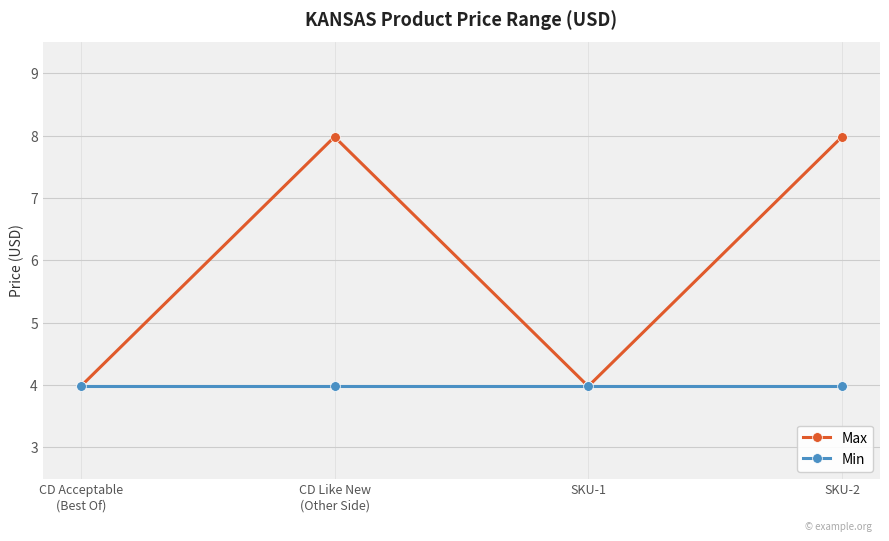

Reading left to right, what are all the values shown in this chart?

Max: CD Acceptable
(Best Of)=4.0	CD Like New
(Other Side)=8.0	SKU-1=4.0	SKU-2=8.0
Min: CD Acceptable
(Best Of)=4.0	CD Like New
(Other Side)=4.0	SKU-1=4.0	SKU-2=4.0